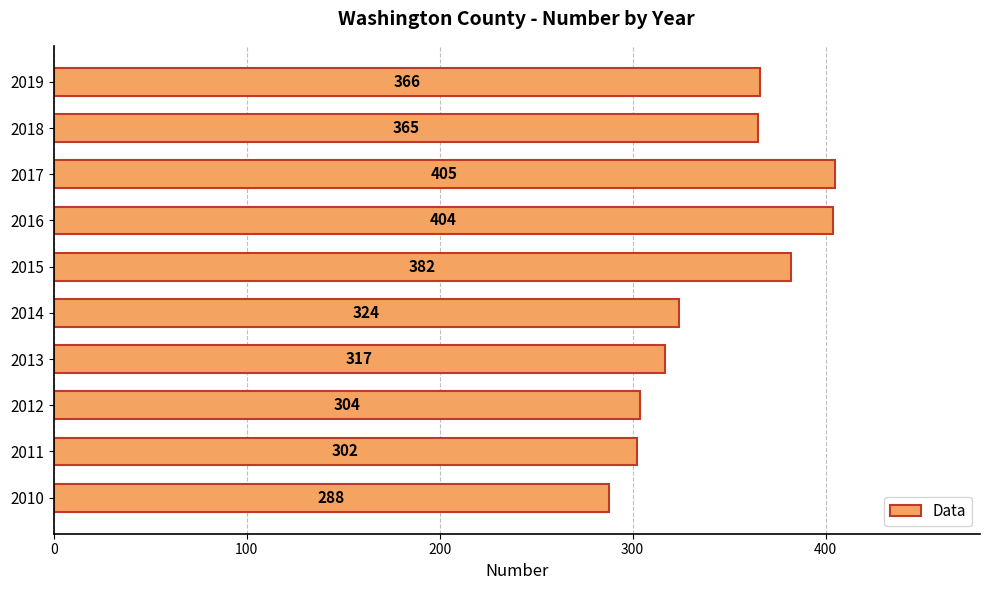

What is the difference between the maximum and minimum values?

117